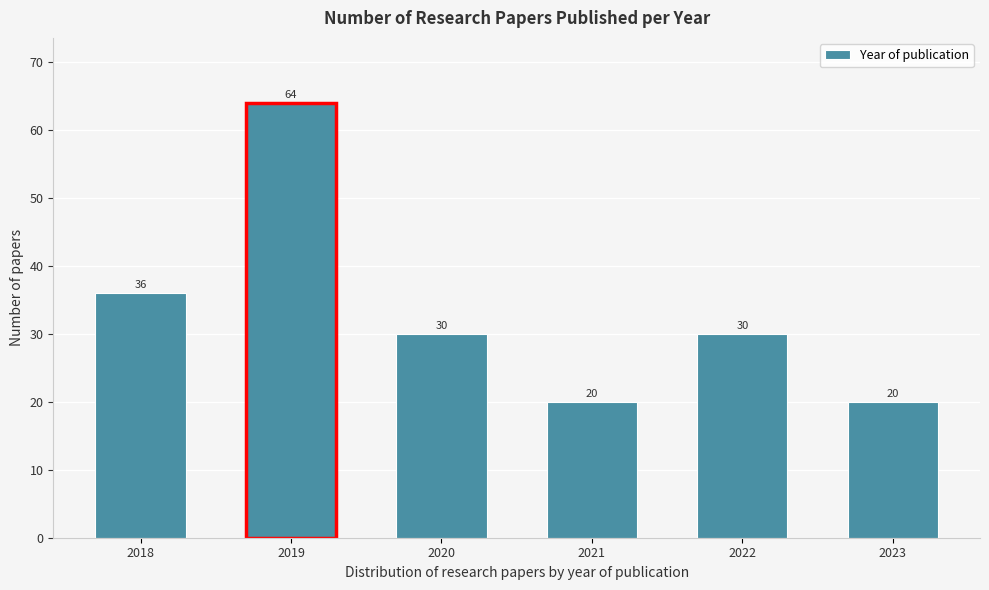

Reading left to right, extract all data points from this chart.

2018=36	2019=64	2020=30	2021=20	2022=30	2023=20